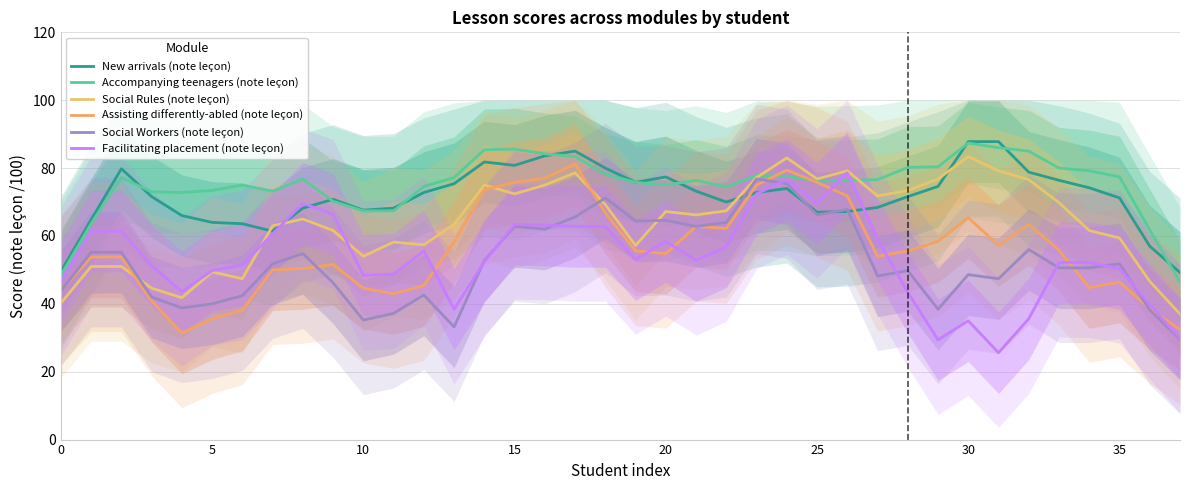

How many values in the Assisting differently-abled (note leçon) series exceed 55?

19